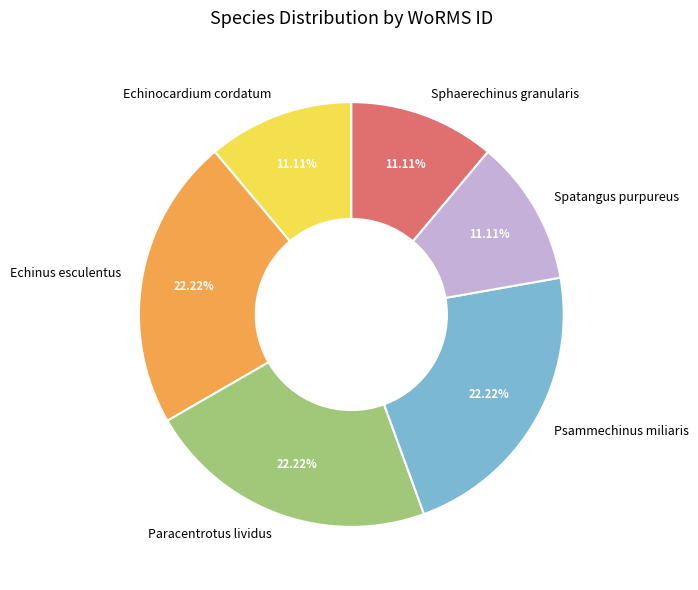

How many segments does this pie chart have?

6